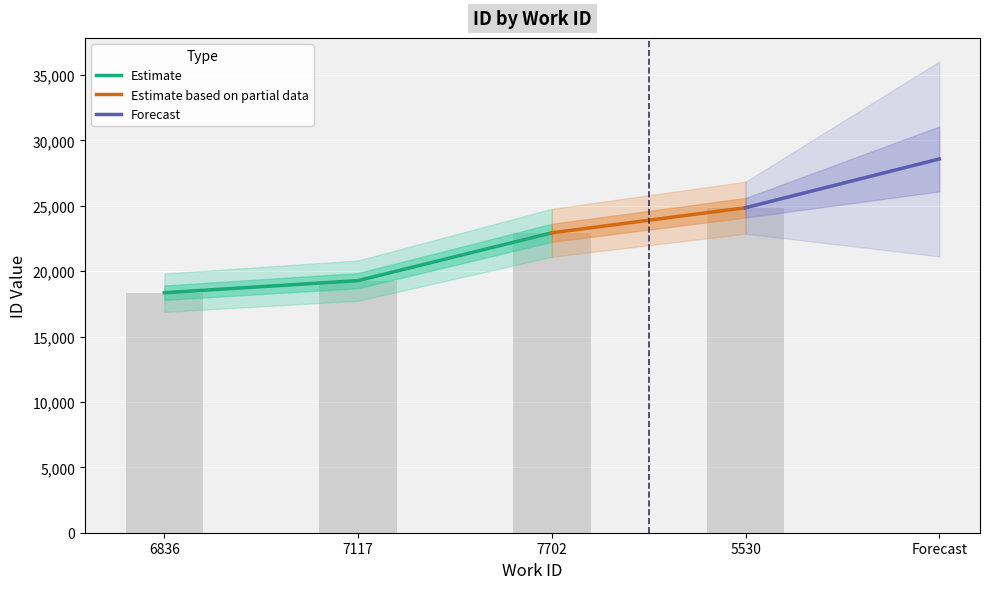

Are the bars grouped side by side (vs. stacked)?

No